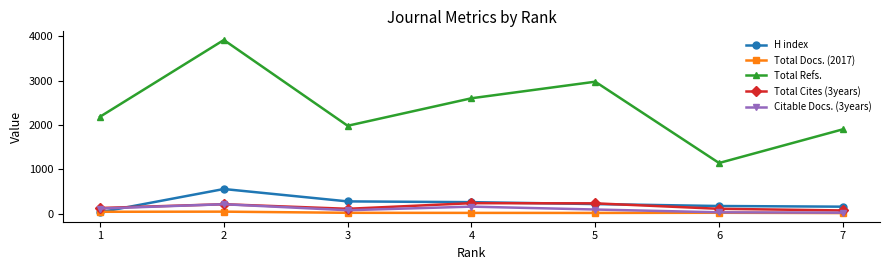

True or false: Total Cites (3years) has a value of 48 at 7.

False